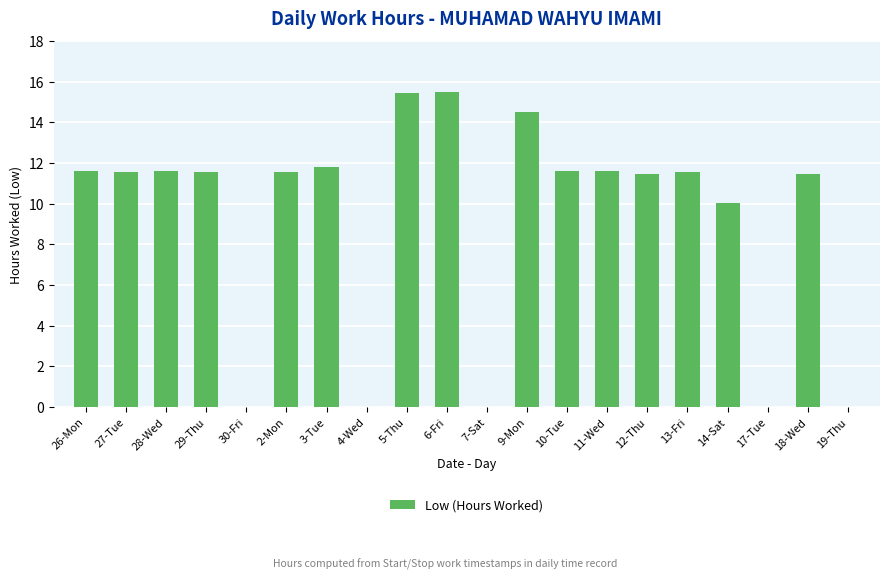

Where is the data nearest to the value 7?

14-Sat